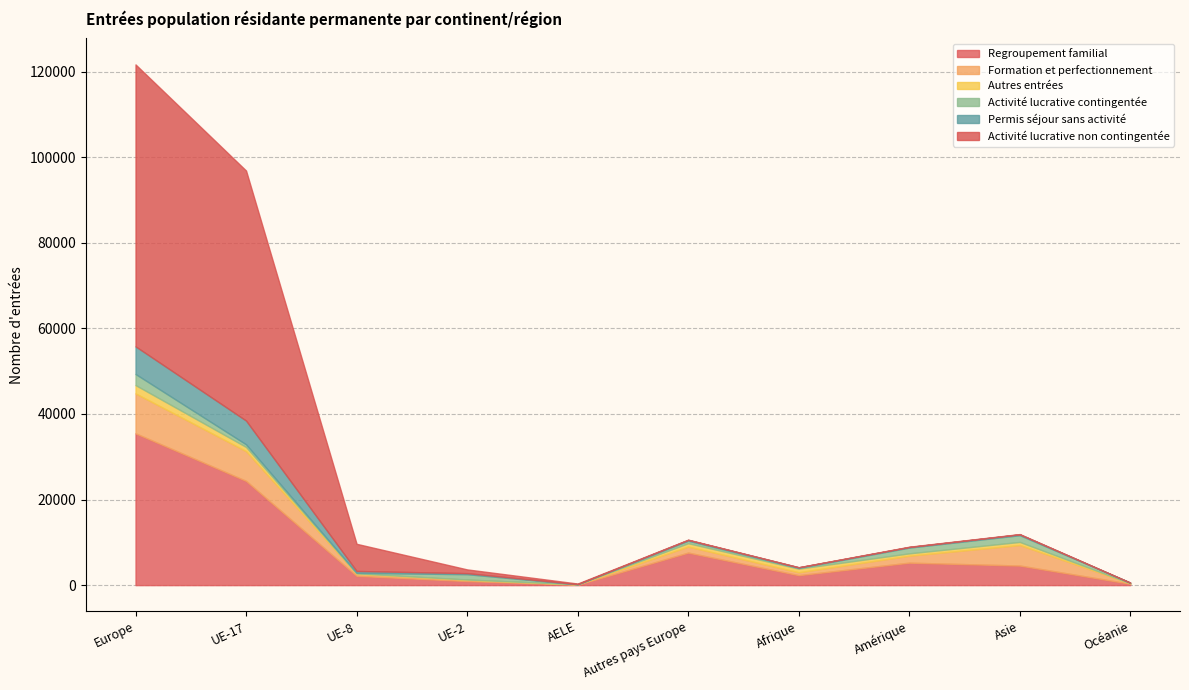

Where is Activité lucrative non contingentée nearest to the value 32948?

UE-17